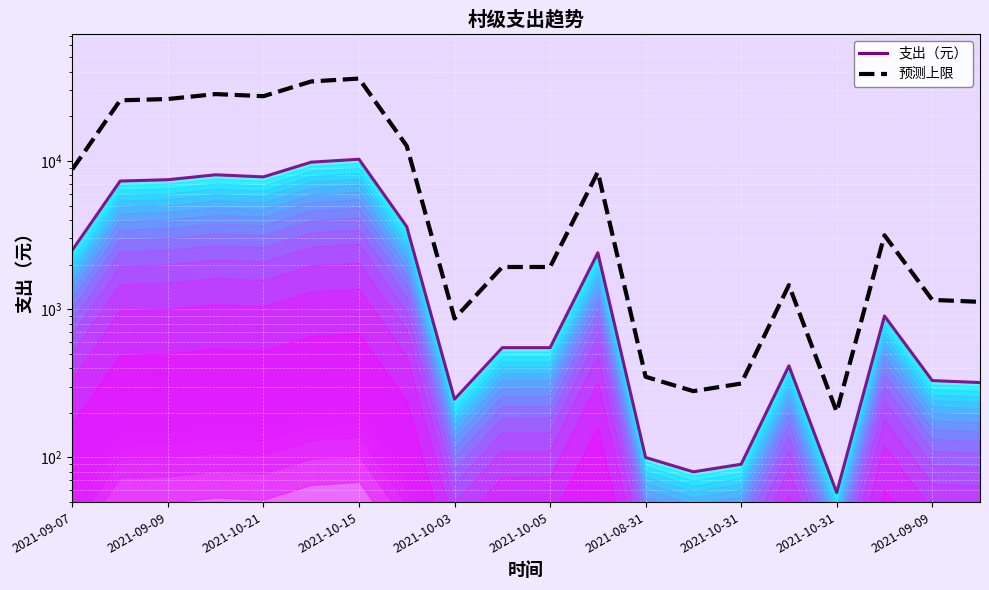

What is the difference between the maximum and minimum values in the 支出（元） series?

10197.7